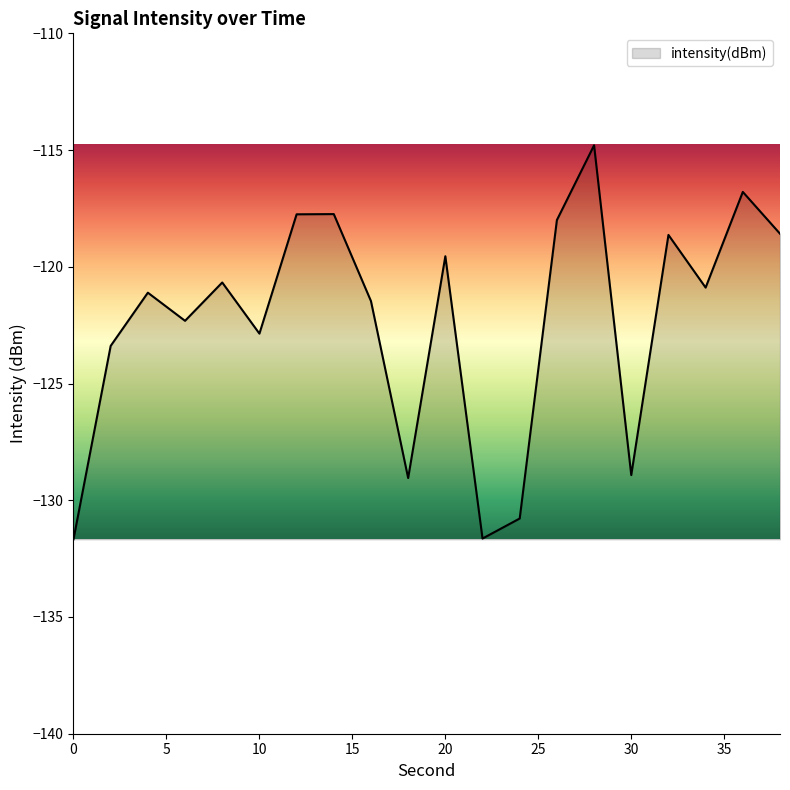

What is the minimum value shown in the chart?

-131.7